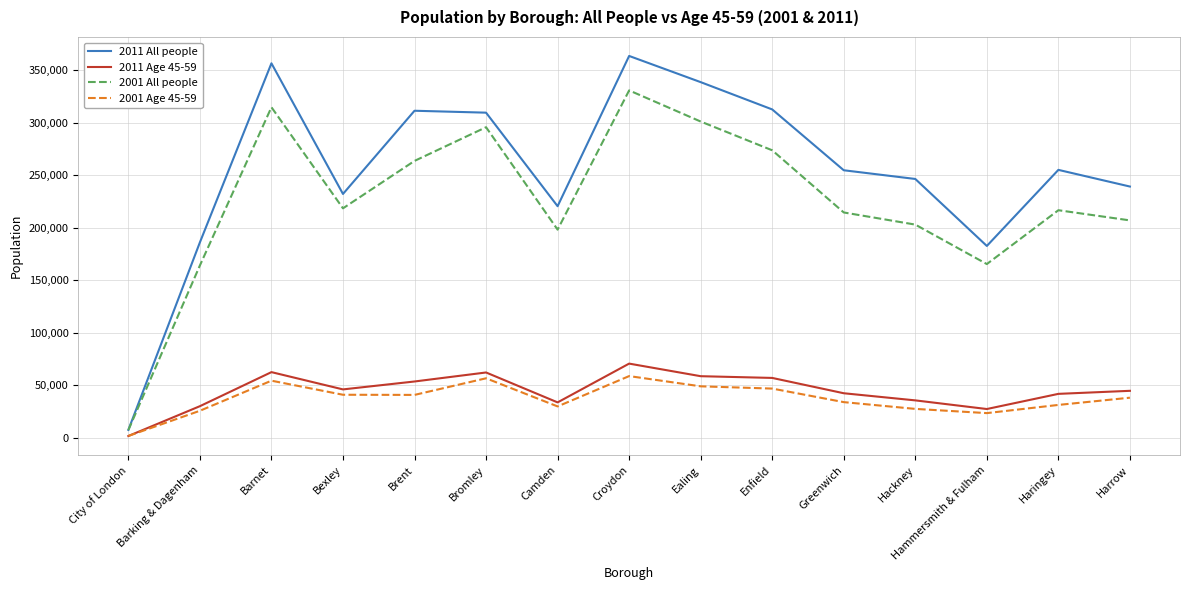

At how many categories does at least one series exceed 198744?

12